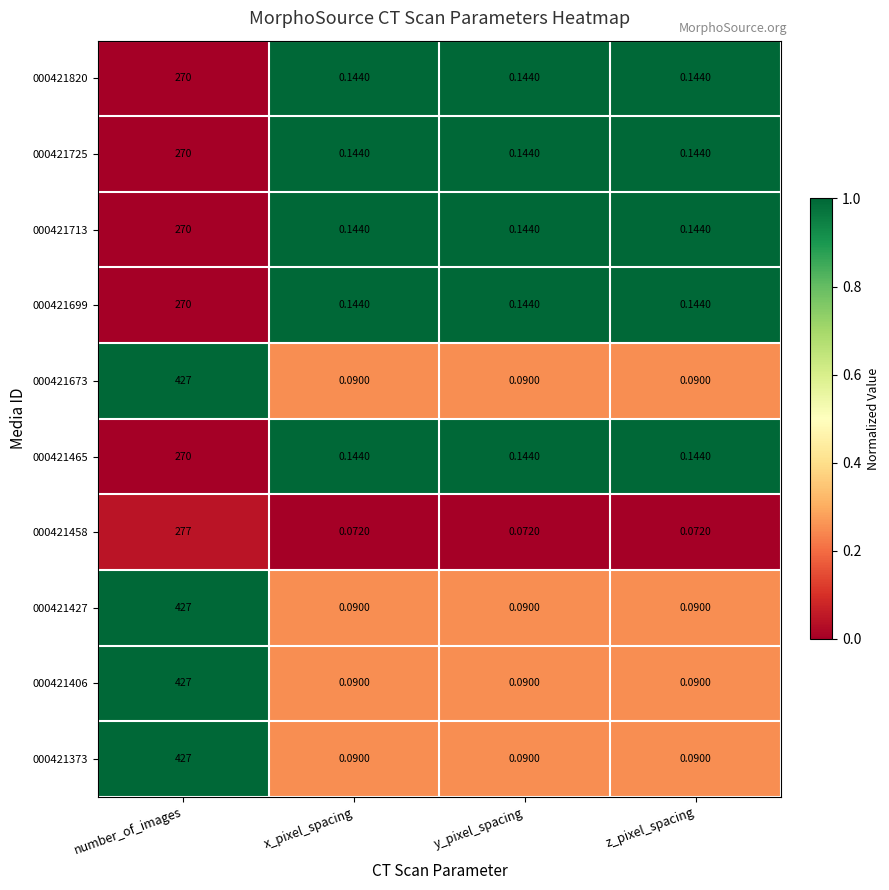

At which category does the chart reach its peak across all series?

number_of_images